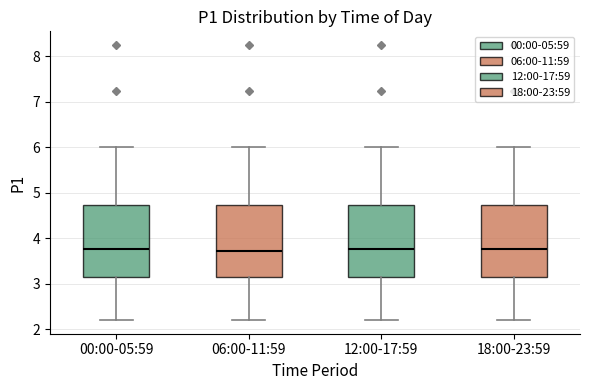

Reading left to right, read every box against the y-axis: the position of its median line, the range the box covers, and the ends of its whiskers. The values are not printed on the chart, so give them approximately, as read against the axis.

00:00-05:59: median 3.8, box 3.1 to 4.7, whiskers 2.2 to 6.0
06:00-11:59: median 3.7, box 3.1 to 4.7, whiskers 2.2 to 6.0
12:00-17:59: median 3.8, box 3.1 to 4.7, whiskers 2.2 to 6.0
18:00-23:59: median 3.8, box 3.1 to 4.7, whiskers 2.2 to 6.0